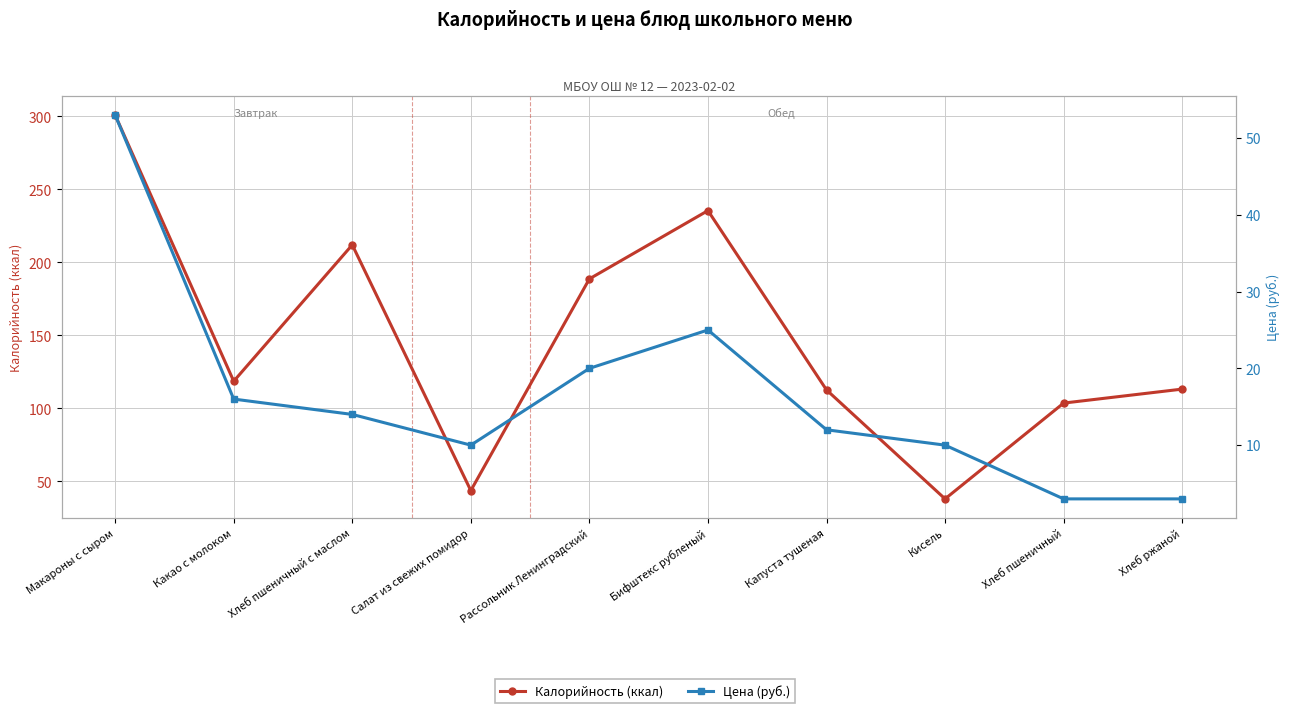

How many lines are shown in the chart?

2